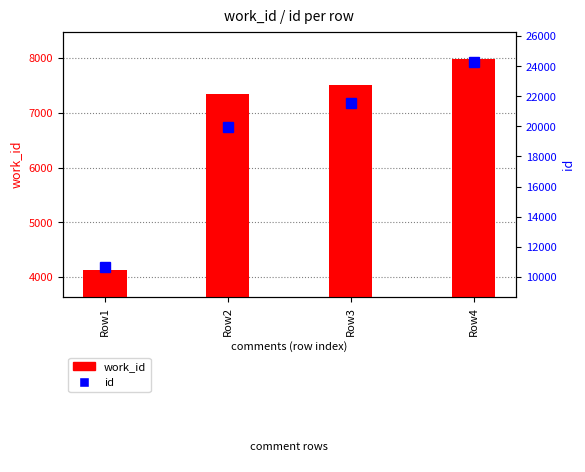

Reading left to right, transcribe all the data shown in this chart.

work_id: 4138	7341	7510	7982
id: 10640	19991	21531	24292